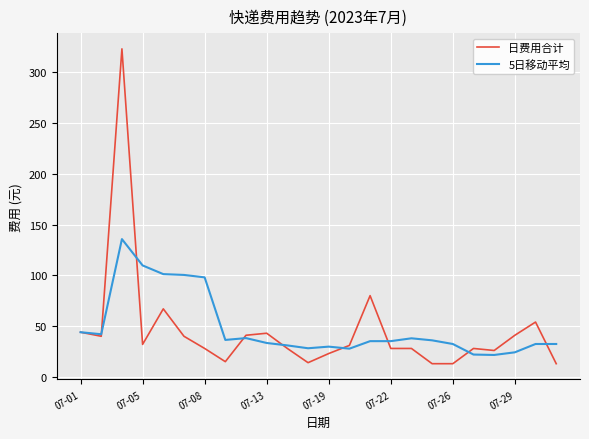

Rank the series by their maximum value, from lowest to highest.

5日移动平均, 日费用合计